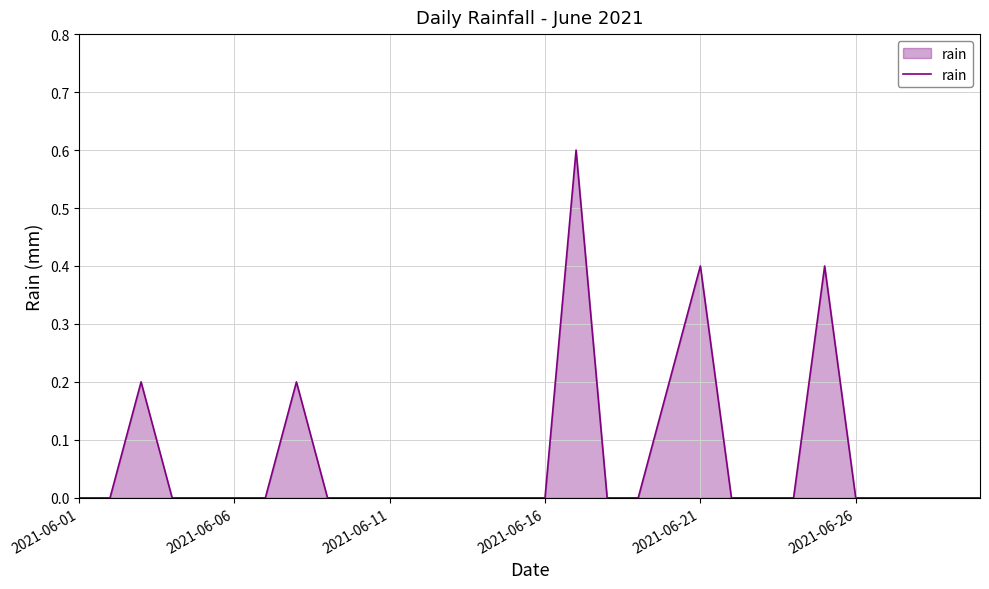

What is the greatest value displayed?

0.6